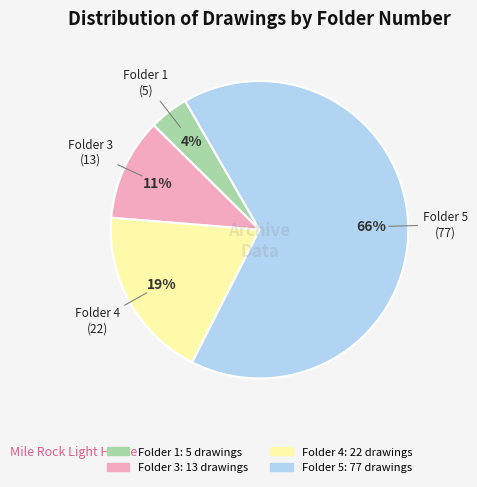

What is the ratio of the value at Folder 4 to the value at Folder 3?

1.7